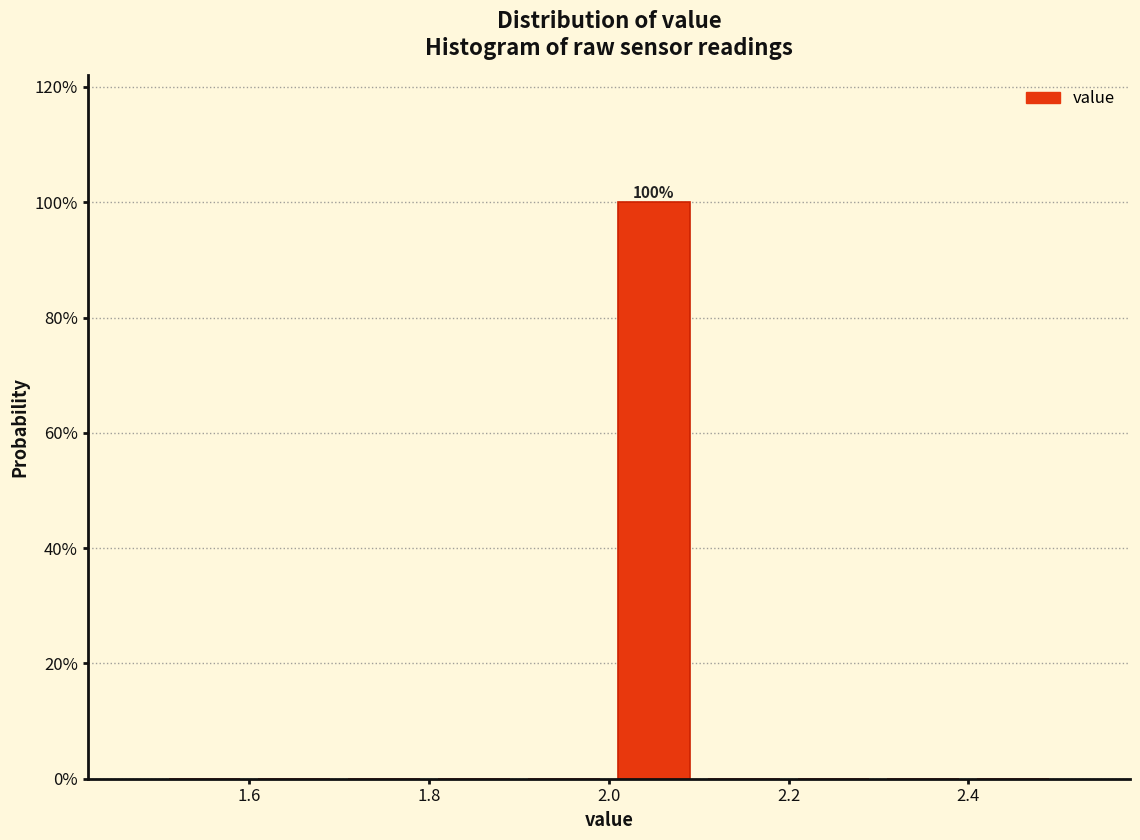

Which range on the x-axis has the tallest bar?

2.0 to 2.1